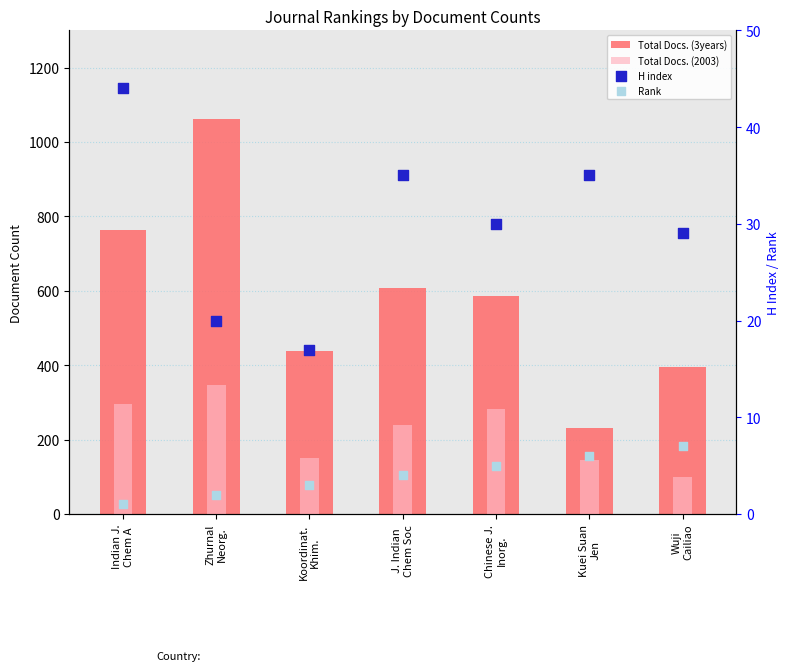

At which category is the sum across all series the highest?

Zhurnal
Neorg.